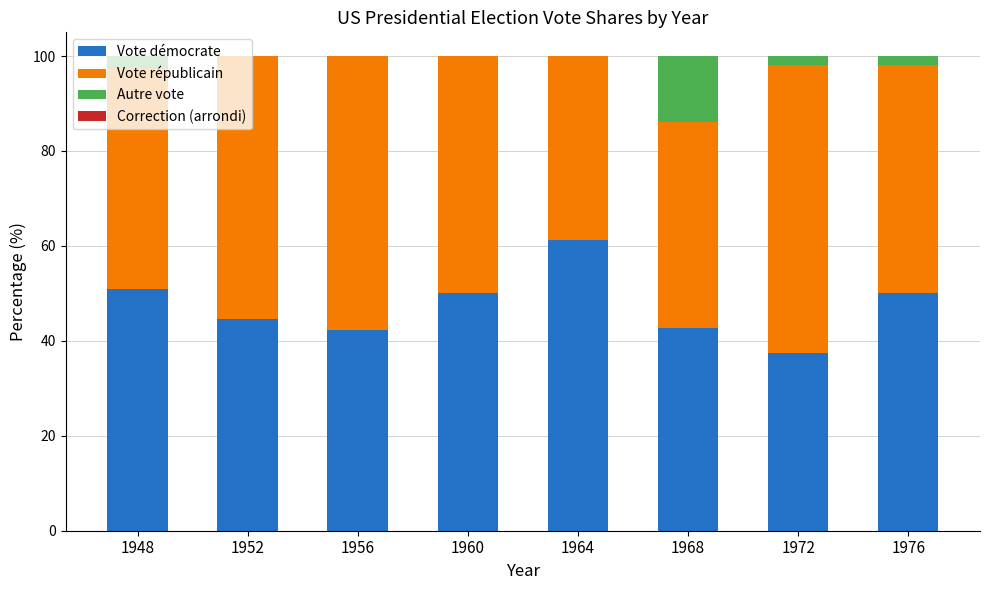

True or false: Vote démocrate has a value of 42.7 at 1968.

True